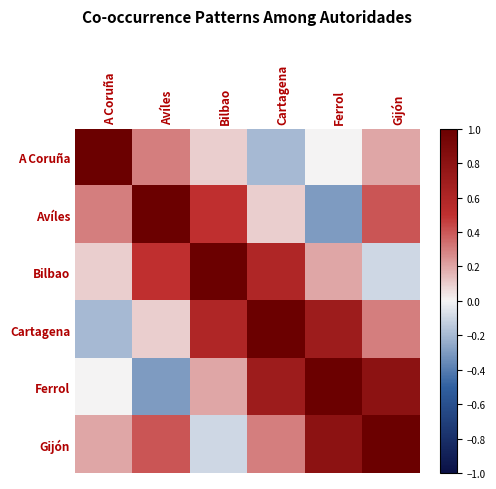

At how many categories does at least one series exceed 0?

6